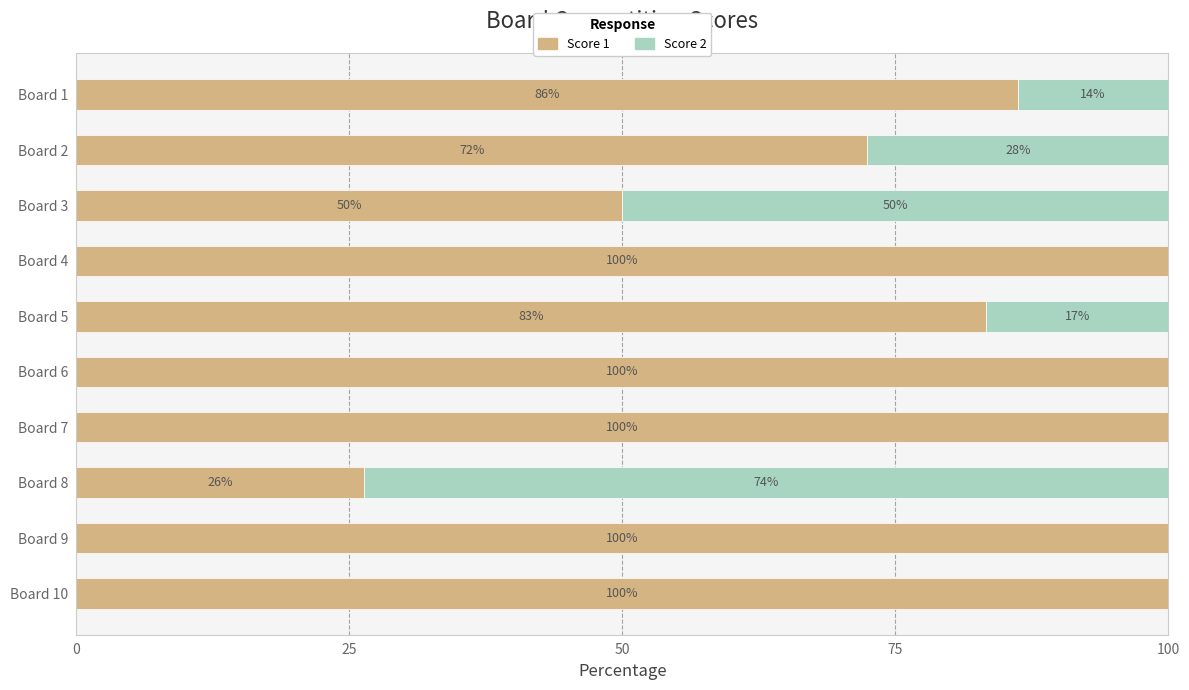

What is the total value across all series at Board 3?

100.0